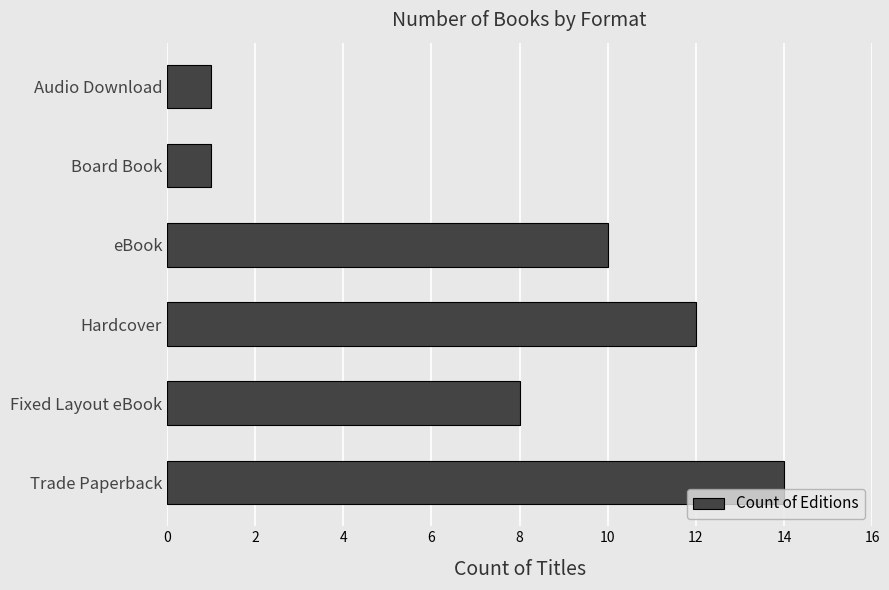

What is the greatest value displayed?

14